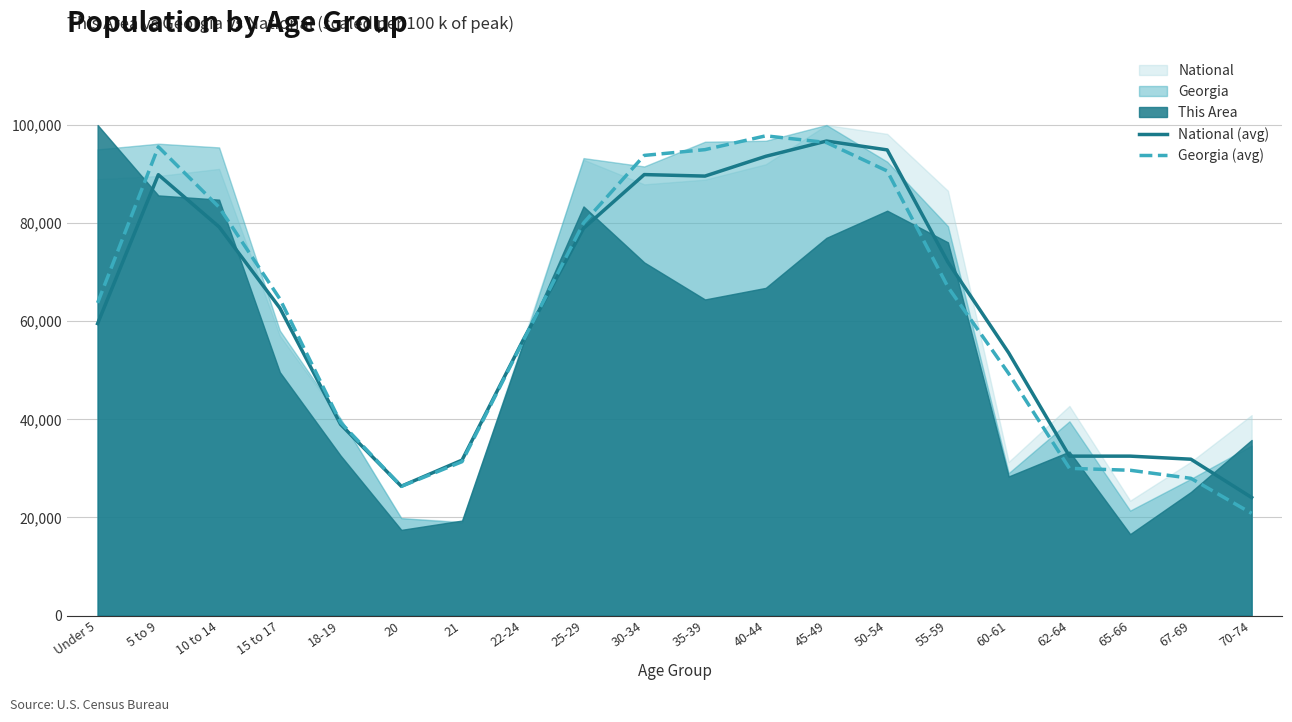

What is the maximum value for Georgia (avg)?

97796.0